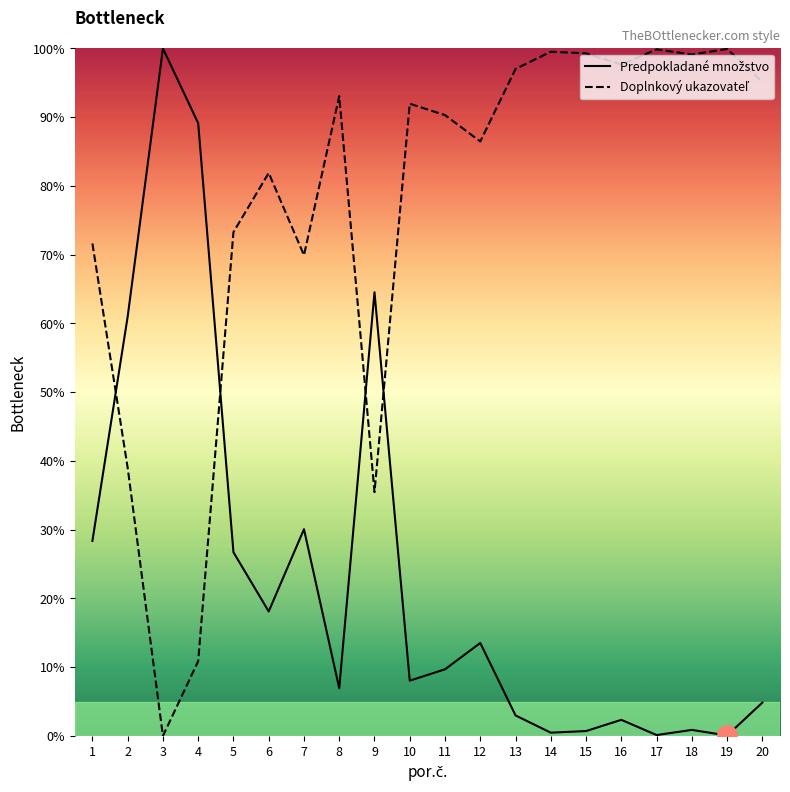

Which series has the largest total across all categories?

Doplnkový ukazovateľ